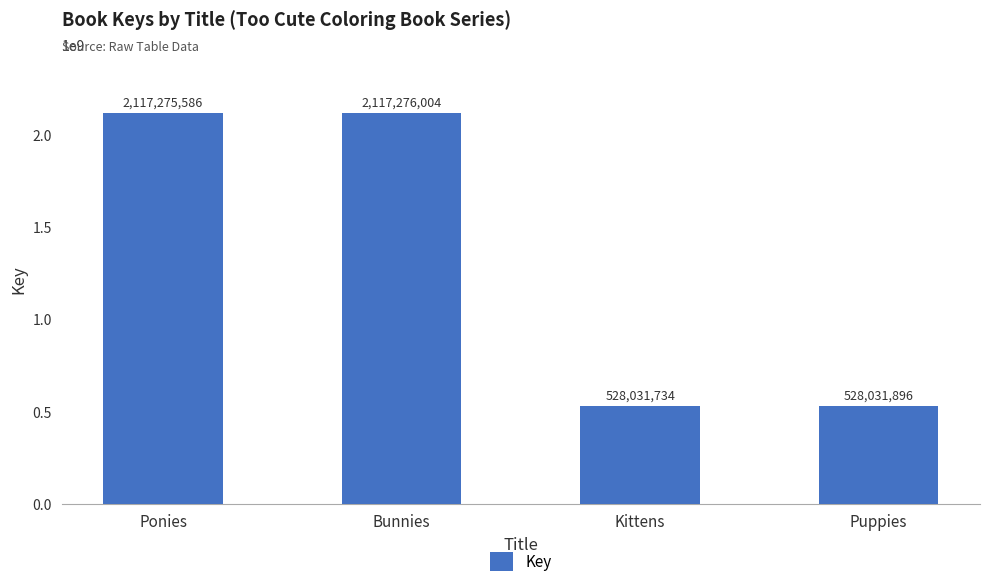

Reading left to right, extract all data points from this chart.

Ponies=2117275586	Bunnies=2117276004	Kittens=528031734	Puppies=528031896